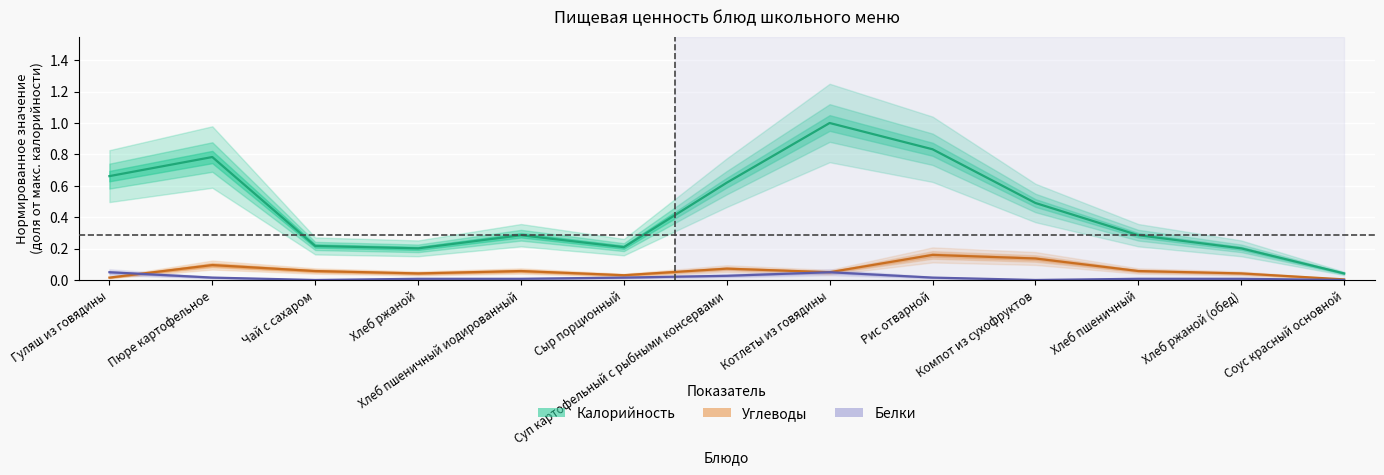

How many lines are shown in the chart?

3